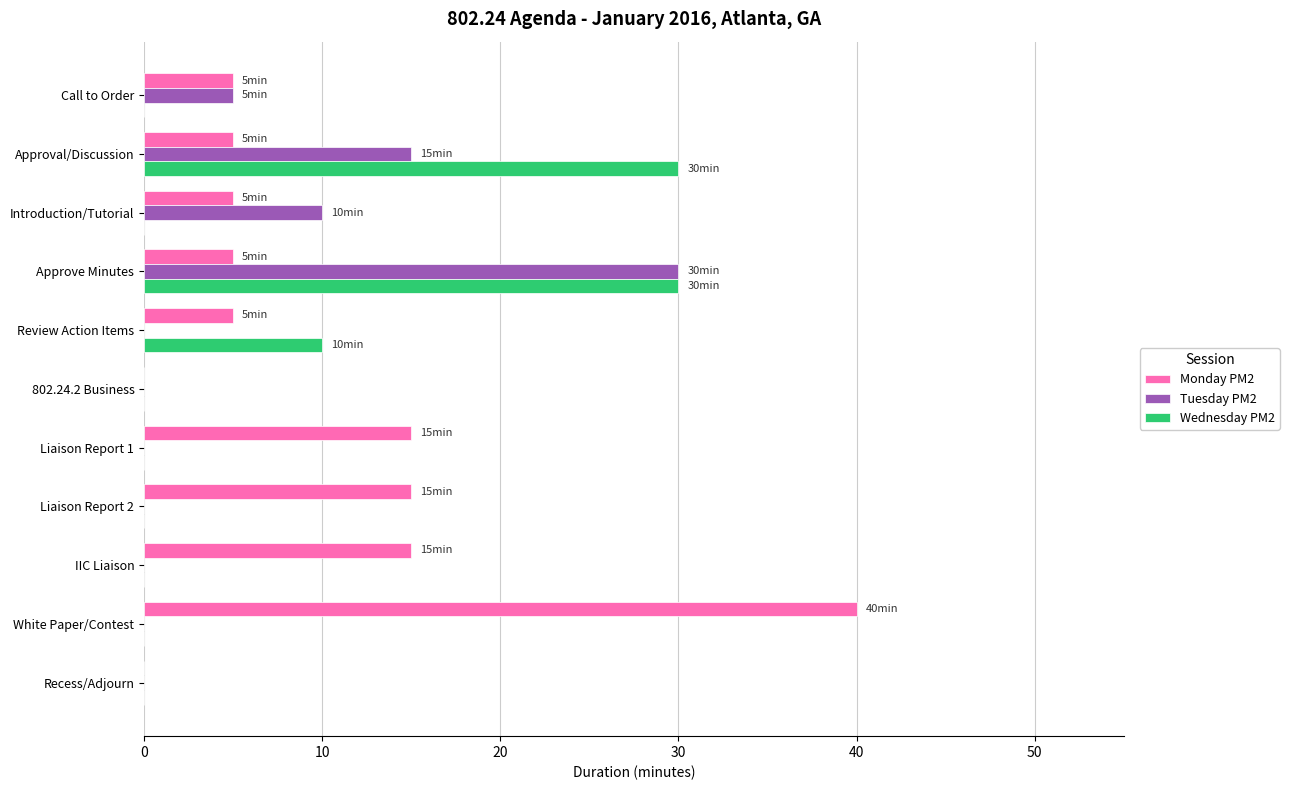

What is the highest value of the Tuesday PM2 series?

30